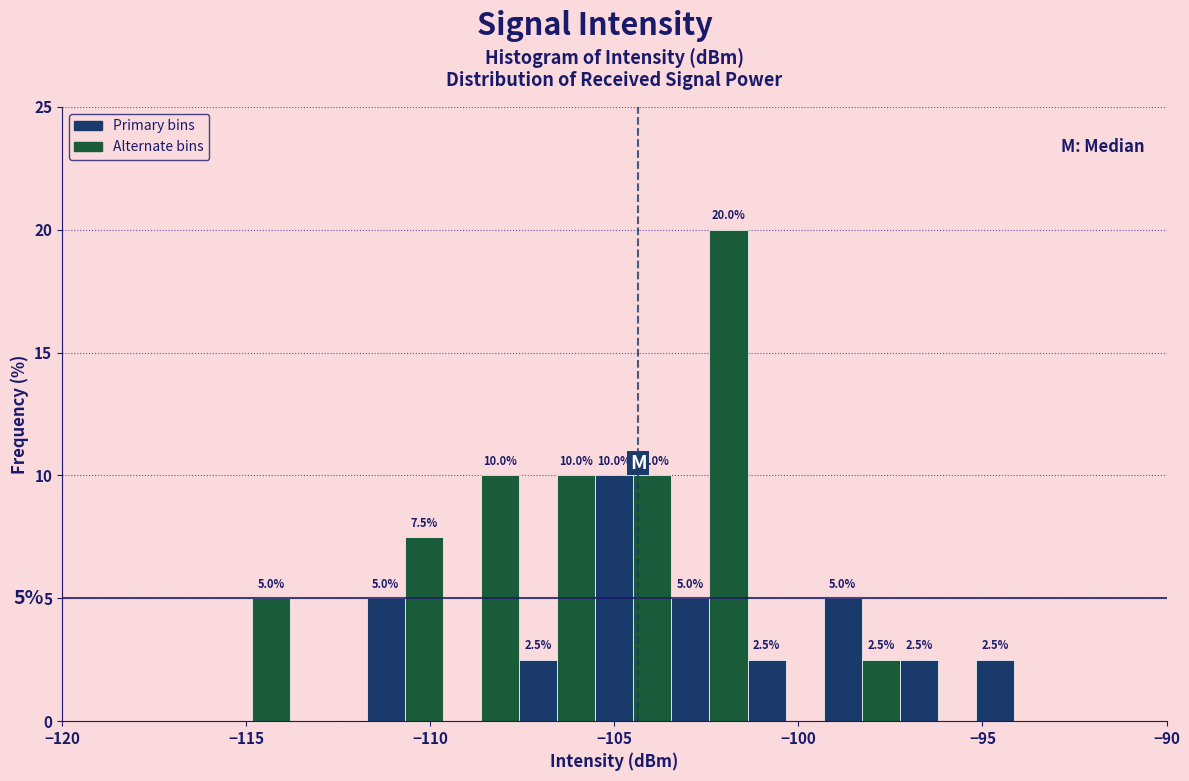

Around what value on the x-axis is the tallest bar? Give the approximate position of its centre, as read against the axis.

-102.0